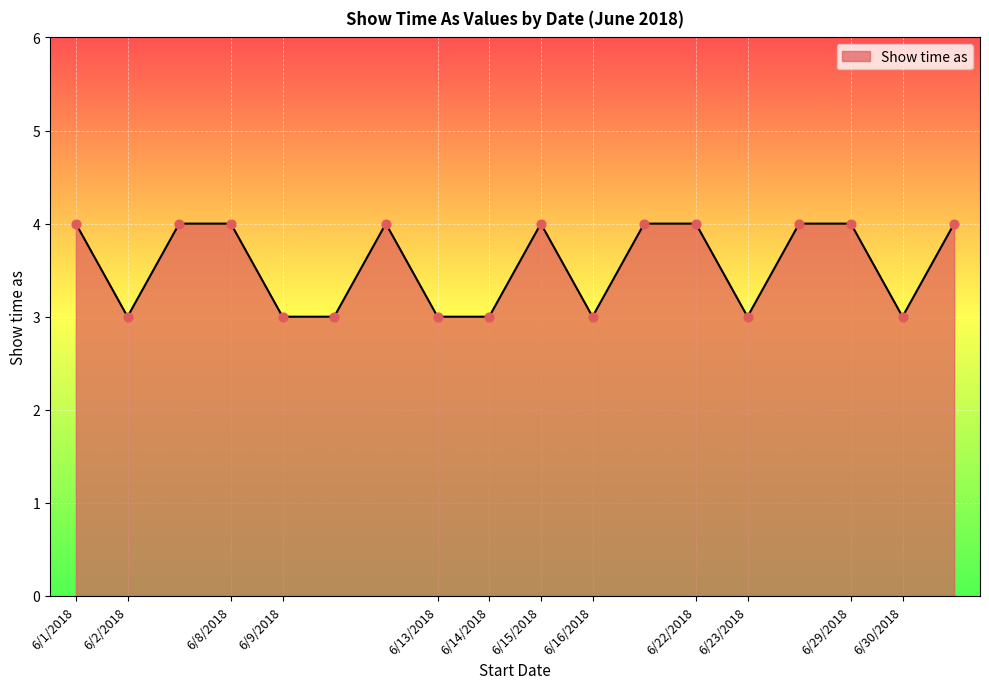

What is the minimum value shown in the chart?

3